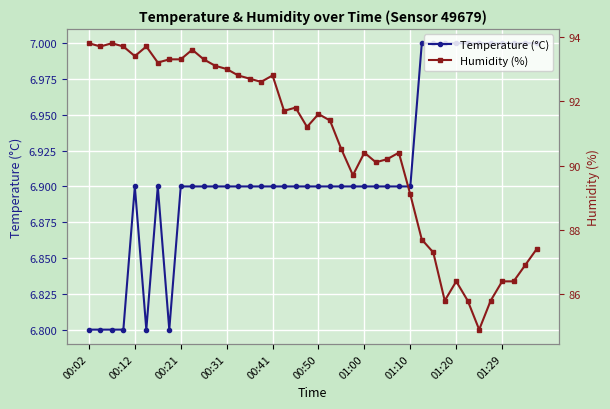

What is the value of the Humidity (%) point at the 6th from the left?

93.7